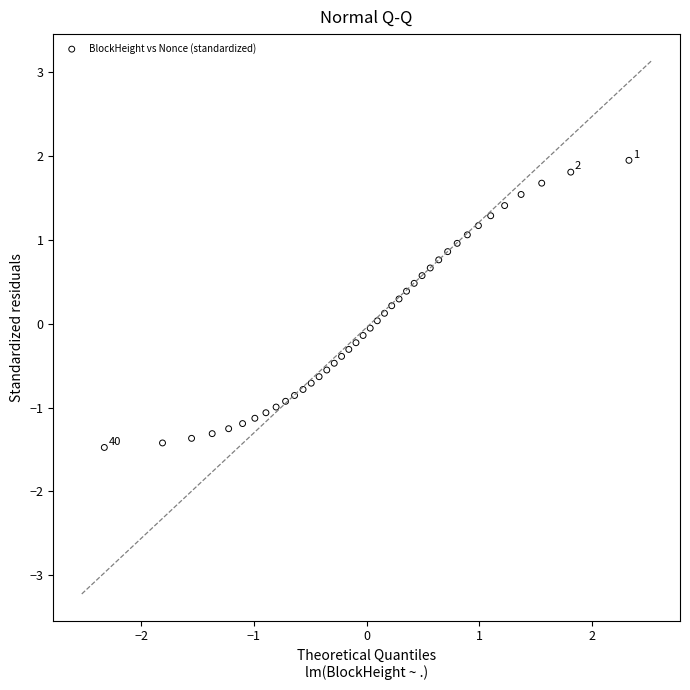

What is the range of X values (max minus min)?

4.7